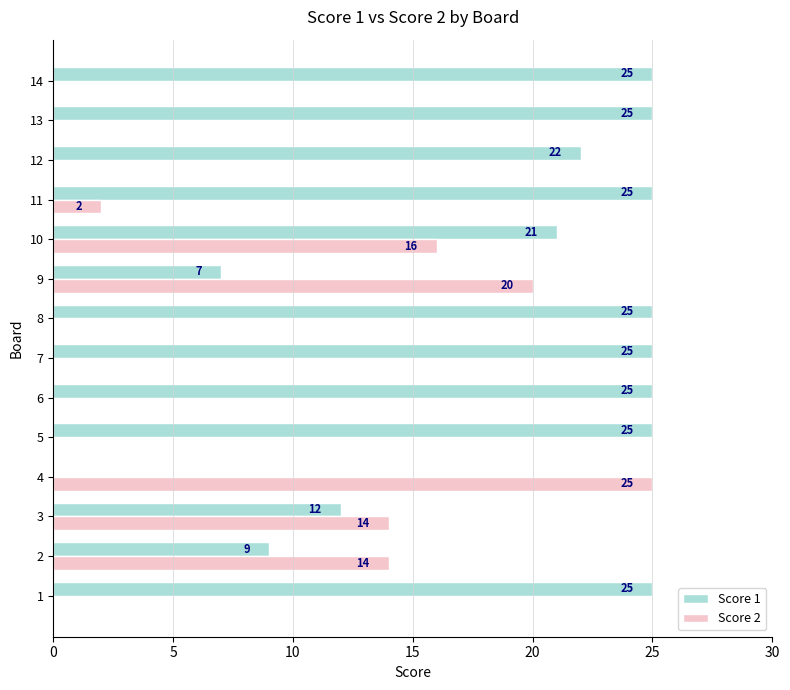

What is the total value across all series at 7?

25